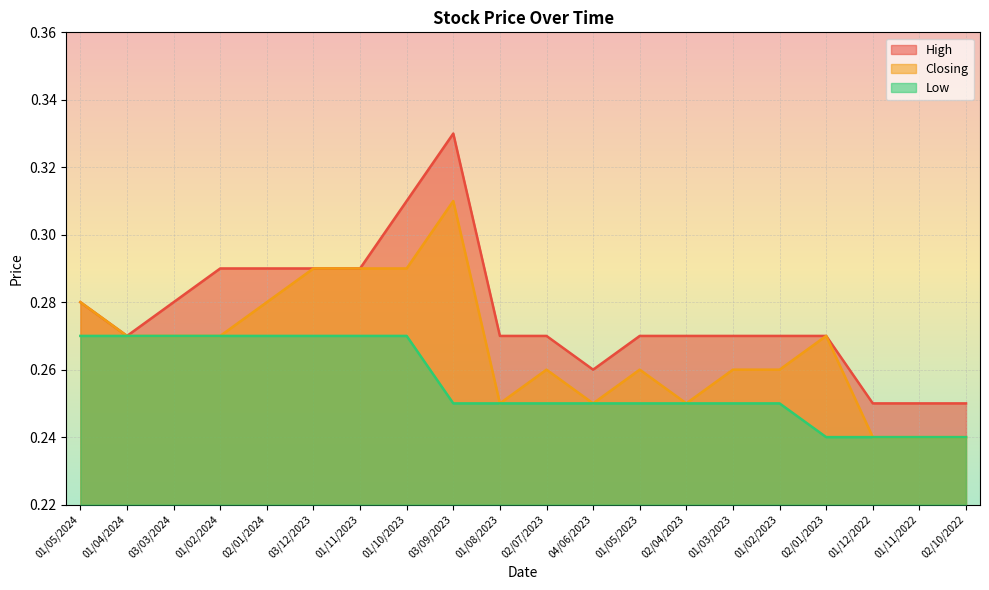

What position from the right is 01/02/2024?

17